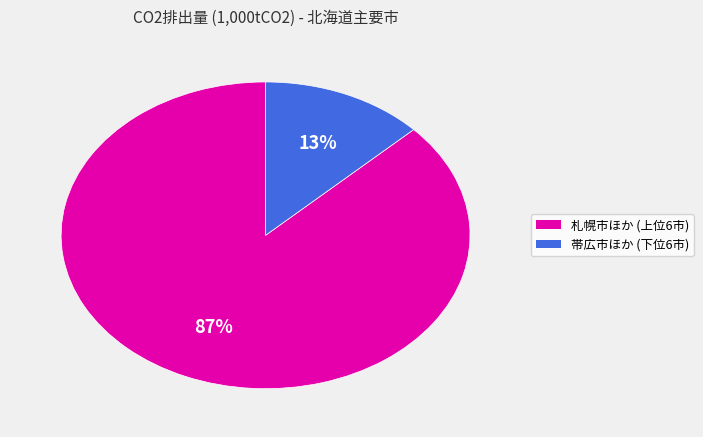

To the nearest percent, what is the difference between the largest and smallest slice percentages?

74%